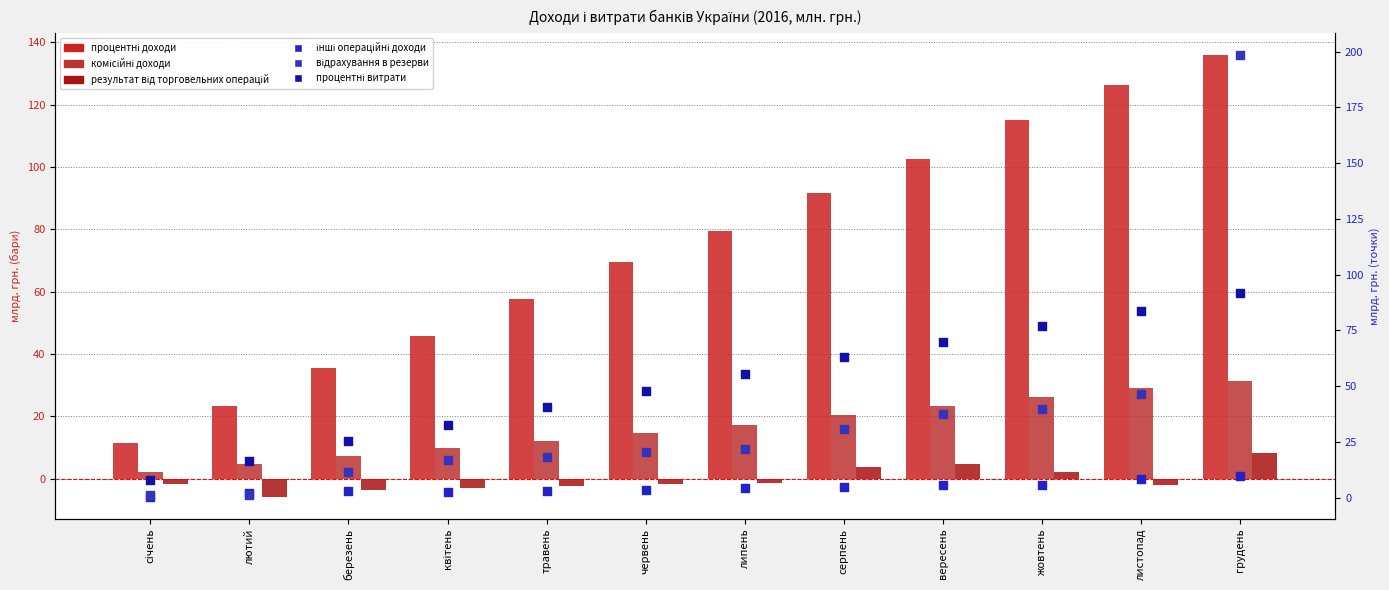

Which series has the largest total across all categories?

процентні доходи